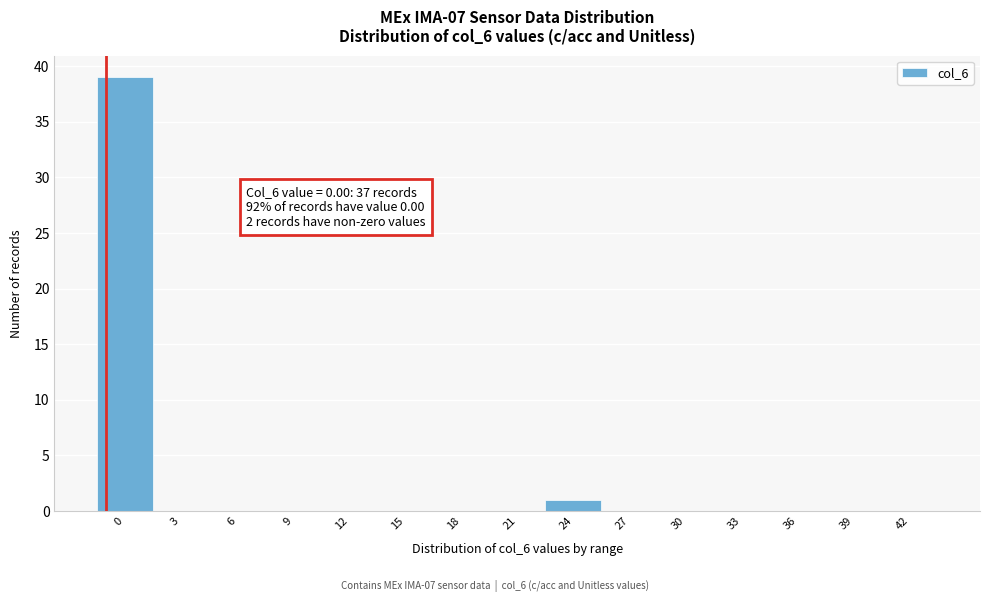

Reading left to right, list all the values displayed in this chart.

0=39	3=0	6=0	9=0	12=0	15=0	18=0	21=0	24=1	27=0	30=0	33=0	36=0	39=0	42=0